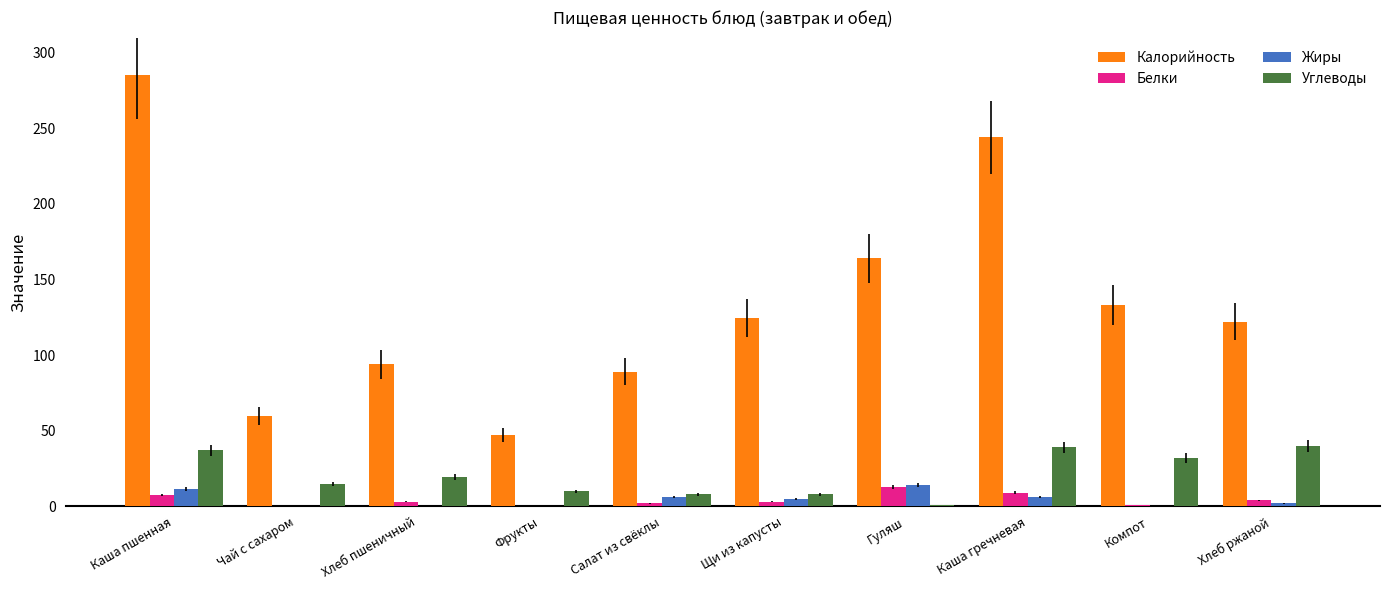

Which series has the largest total across all categories?

Калорийность